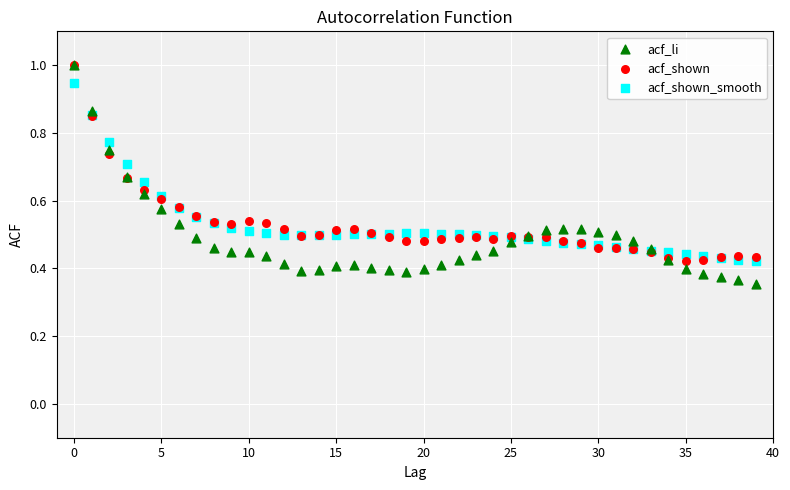

Which series has the widest spread of Y values?

acf_li